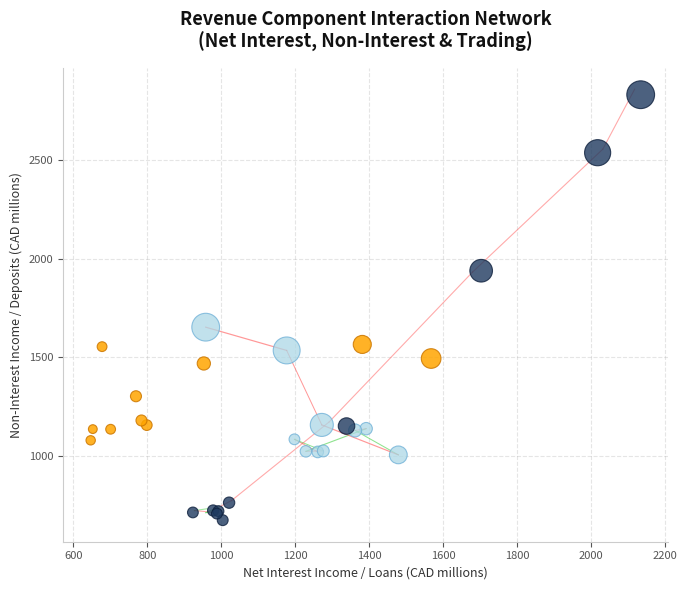

Which series has the widest spread of Y values?

lncRNA